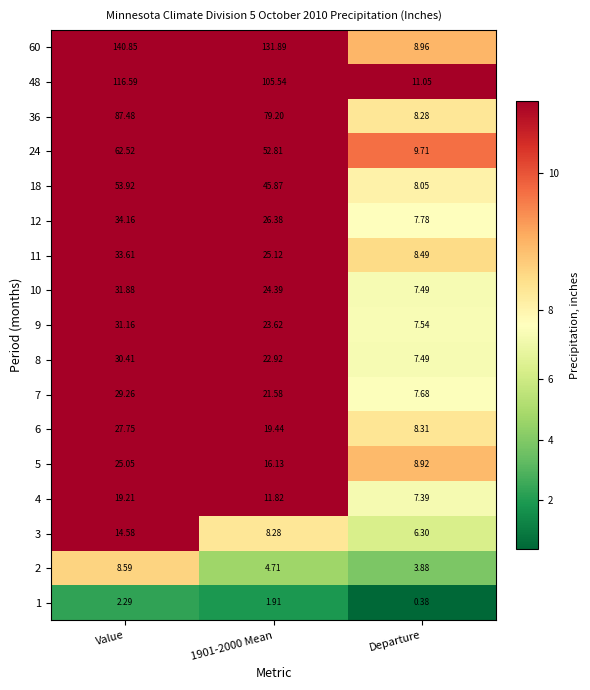

At which category is the sum across all series the highest?

Value